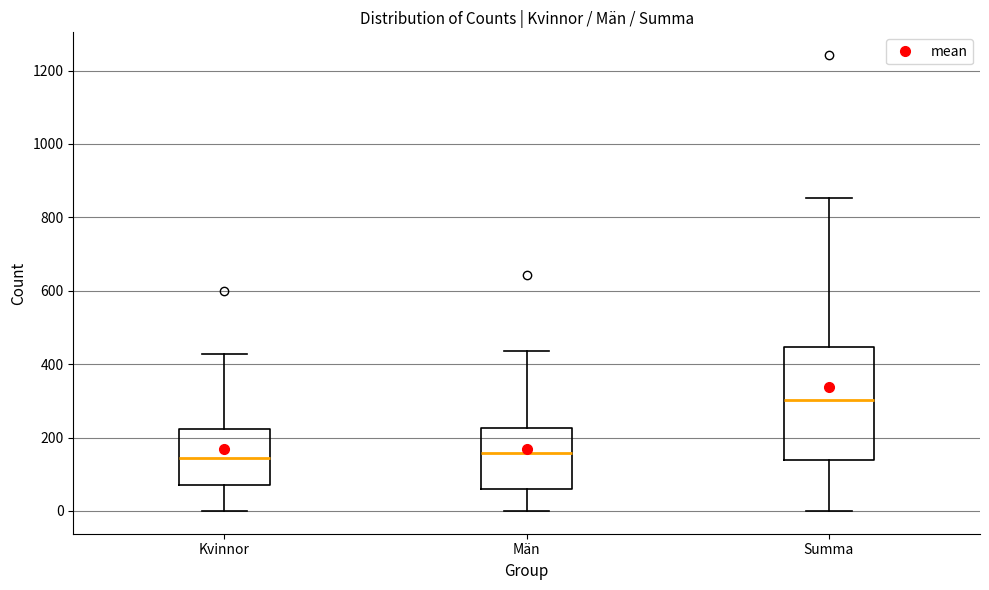

Reading left to right, read every box against the y-axis: the position of its median line, the range the box covers, and the ends of its whiskers. The values are not printed on the chart, so give them approximately, as read against the axis.

Kvinnor: median 140, box 80 to 220, whiskers 0 to 420
Män: median 160, box 60 to 220, whiskers 0 to 440
Summa: median 300, box 140 to 440, whiskers 0 to 860